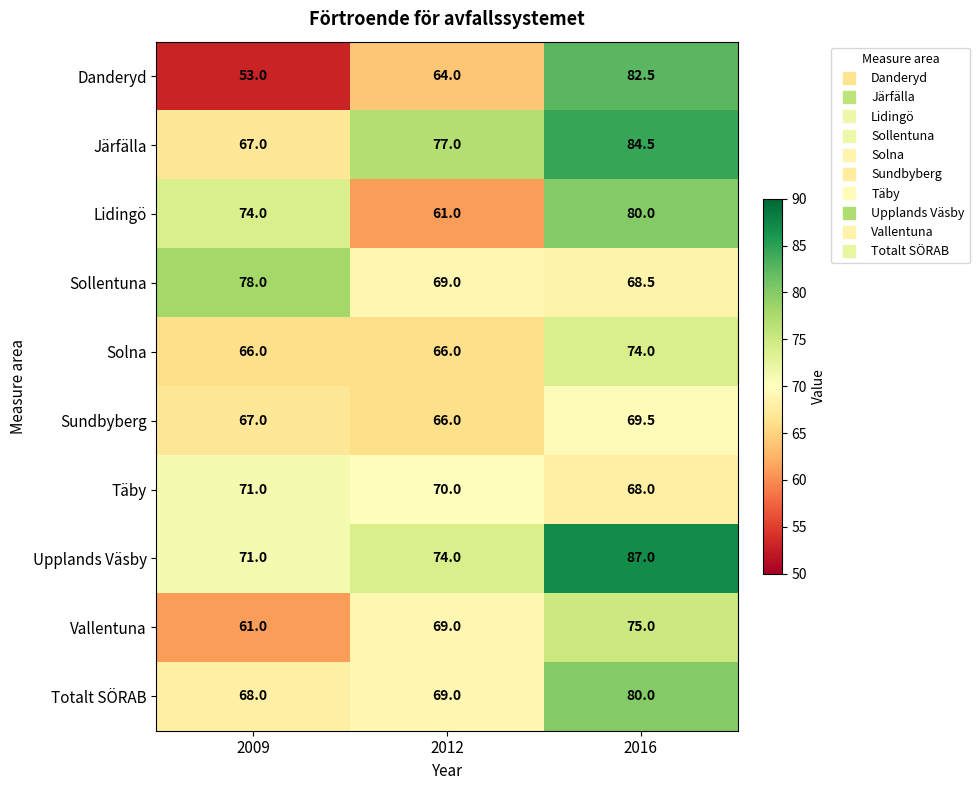

Between 2009 and 2012, which series saw the biggest shift?

Lidingö